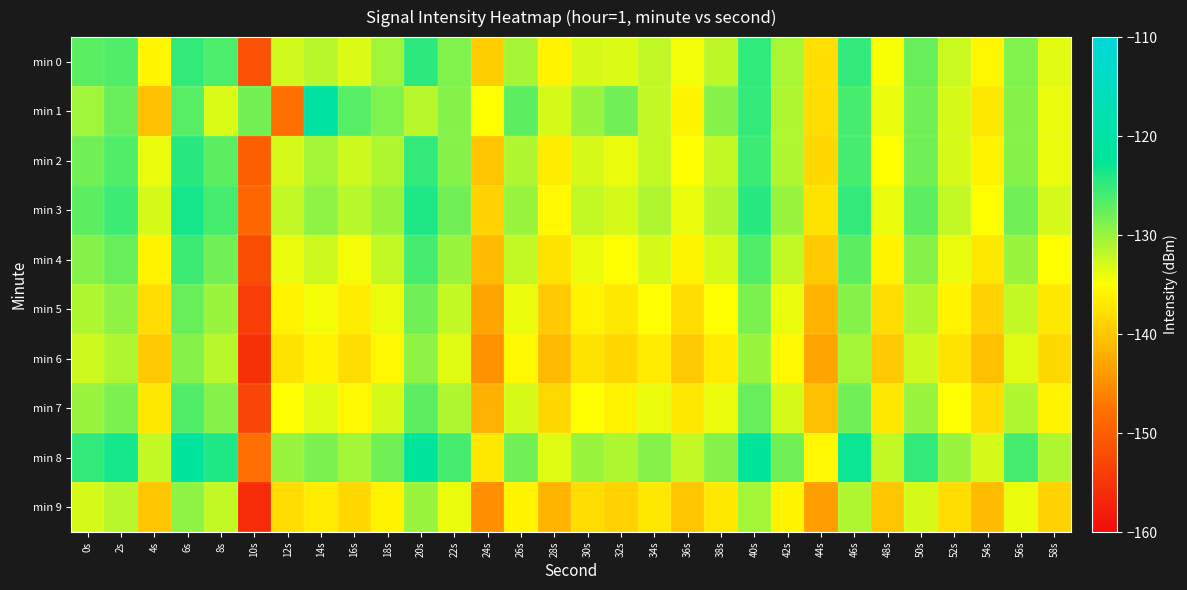

Reading left to right, extract all data points from this chart.

min 0: 0s=-127.0	2s=-126.5	4s=-135.8	6s=-125.0	8s=-126.3	10s=-151.5	12s=-132.7	14s=-131.5	16s=-133.3	18s=-130.4	20s=-124.7	22s=-128.8	24s=-139.4	26s=-130.7	28s=-136.1	30s=-133.0	32s=-133.3	34s=-132.0	36s=-134.4	38s=-131.7	40s=-124.9	42s=-130.8	44s=-137.9	46s=-125.0	48s=-134.7	50s=-127.5	52s=-132.4	54s=-135.7	56s=-128.8	58s=-133.6
min 1: 0s=-130.3	2s=-127.7	4s=-140.5	6s=-126.8	8s=-133.2	10s=-128.1	12s=-147.9	14s=-120.7	16s=-126.8	18s=-128.7	20s=-131.5	22s=-129.0	24s=-135.0	26s=-127.0	28s=-133.0	30s=-130.0	32s=-128.0	34s=-132.0	36s=-136.0	38s=-129.0	40s=-125.0	42s=-131.0	44s=-138.0	46s=-126.0	48s=-134.0	50s=-128.0	52s=-133.0	54s=-137.0	56s=-129.0	58s=-134.0
min 2: 0s=-128.0	2s=-126.5	4s=-134.0	6s=-124.5	8s=-127.0	10s=-150.0	12s=-133.0	14s=-130.5	16s=-132.5	18s=-131.0	20s=-125.0	22s=-129.0	24s=-140.0	26s=-131.0	28s=-136.5	30s=-133.0	32s=-134.0	34s=-132.0	36s=-135.0	38s=-132.0	40s=-125.5	42s=-131.0	44s=-138.5	46s=-126.0	48s=-135.0	50s=-128.0	52s=-133.0	54s=-136.0	56s=-129.0	58s=-134.0
min 3: 0s=-127.0	2s=-125.5	4s=-133.0	6s=-123.5	8s=-126.0	10s=-149.0	12s=-132.0	14s=-129.5	16s=-131.5	18s=-130.0	20s=-124.0	22s=-128.0	24s=-139.0	26s=-130.0	28s=-135.5	30s=-132.0	32s=-133.0	34s=-131.0	36s=-134.0	38s=-131.0	40s=-124.5	42s=-130.0	44s=-137.5	46s=-125.0	48s=-134.0	50s=-127.0	52s=-132.0	54s=-135.0	56s=-128.0	58s=-133.0
min 4: 0s=-129.0	2s=-127.5	4s=-136.0	6s=-125.5	8s=-128.0	10s=-152.0	12s=-134.0	14s=-132.5	16s=-134.5	18s=-132.0	20s=-126.0	22s=-130.0	24s=-141.0	26s=-132.0	28s=-137.5	30s=-134.0	32s=-135.0	34s=-133.0	36s=-136.0	38s=-133.0	40s=-126.5	42s=-132.0	44s=-139.5	46s=-127.0	48s=-136.0	50s=-129.0	52s=-134.0	54s=-137.0	56s=-130.0	58s=-135.0
min 5: 0s=-131.0	2s=-129.5	4s=-138.0	6s=-127.5	8s=-130.0	10s=-154.0	12s=-136.0	14s=-134.5	16s=-136.5	18s=-134.0	20s=-128.0	22s=-132.0	24s=-143.0	26s=-134.0	28s=-139.5	30s=-136.0	32s=-137.0	34s=-135.0	36s=-138.0	38s=-135.0	40s=-128.5	42s=-134.0	44s=-141.5	46s=-129.0	48s=-138.0	50s=-131.0	52s=-136.0	54s=-139.0	56s=-132.0	58s=-137.0
min 6: 0s=-132.5	2s=-131.0	4s=-139.5	6s=-129.0	8s=-131.5	10s=-155.5	12s=-137.5	14s=-136.0	16s=-138.0	18s=-135.5	20s=-129.5	22s=-133.5	24s=-144.5	26s=-135.5	28s=-141.0	30s=-137.5	32s=-138.5	34s=-136.5	36s=-139.5	38s=-136.5	40s=-130.0	42s=-135.5	44s=-143.0	46s=-130.5	48s=-139.5	50s=-132.5	52s=-137.5	54s=-140.5	56s=-133.5	58s=-138.5
min 7: 0s=-130.0	2s=-128.5	4s=-137.0	6s=-126.5	8s=-129.0	10s=-153.0	12s=-135.0	14s=-133.5	16s=-135.5	18s=-133.0	20s=-127.0	22s=-131.0	24s=-142.0	26s=-133.0	28s=-138.5	30s=-135.0	32s=-136.0	34s=-134.0	36s=-137.0	38s=-134.0	40s=-127.5	42s=-133.0	44s=-140.5	46s=-128.0	48s=-137.0	50s=-130.0	52s=-135.0	54s=-138.0	56s=-131.0	58s=-136.0
min 8: 0s=-125.0	2s=-123.5	4s=-132.0	6s=-121.5	8s=-124.0	10s=-148.0	12s=-130.0	14s=-128.5	16s=-130.5	18s=-128.0	20s=-122.0	22s=-126.0	24s=-137.0	26s=-128.0	28s=-133.5	30s=-130.0	32s=-131.0	34s=-129.0	36s=-132.0	38s=-129.0	40s=-122.5	42s=-128.0	44s=-135.5	46s=-123.0	48s=-132.0	50s=-125.0	52s=-130.0	54s=-133.0	56s=-126.0	58s=-131.0
min 9: 0s=-133.0	2s=-131.5	4s=-140.0	6s=-129.5	8s=-132.0	10s=-156.0	12s=-138.0	14s=-136.5	16s=-138.5	18s=-136.0	20s=-130.0	22s=-134.0	24s=-145.0	26s=-136.0	28s=-141.5	30s=-138.0	32s=-139.0	34s=-137.0	36s=-140.0	38s=-137.0	40s=-130.5	42s=-136.0	44s=-143.5	46s=-131.0	48s=-140.0	50s=-133.0	52s=-138.0	54s=-141.0	56s=-134.0	58s=-139.0